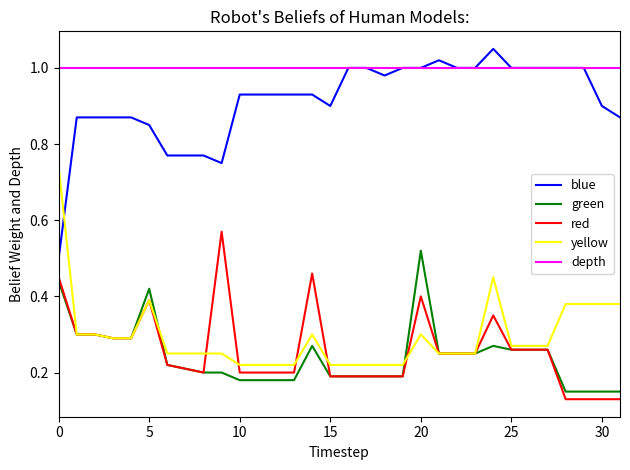

Which series has the largest total across all categories?

depth